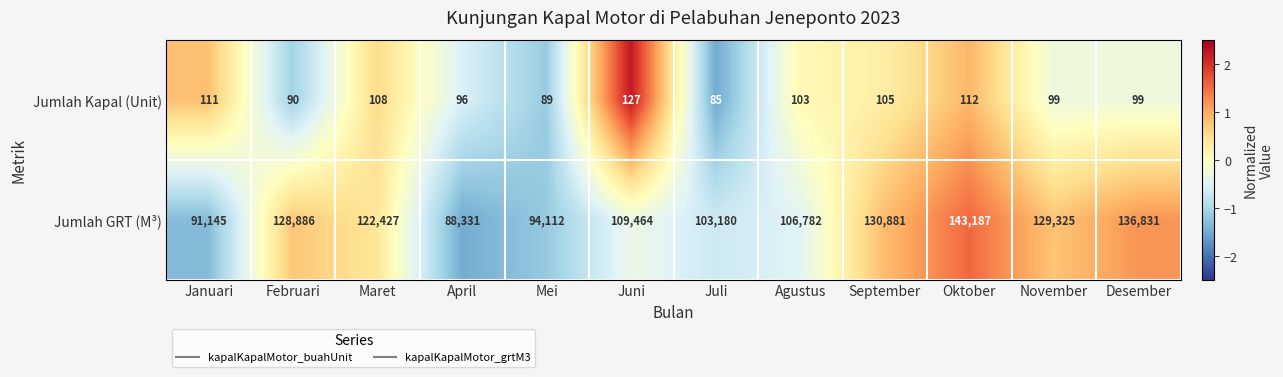

What is the difference between the highest and lowest values at Agustus?

106679